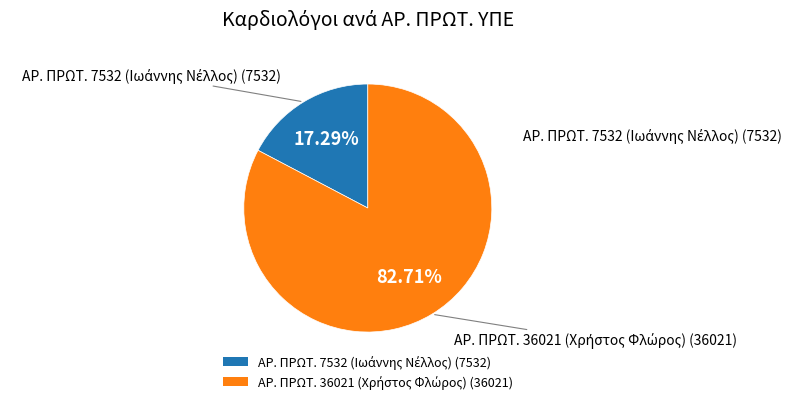

Is there a majority slice in this chart?

Yes